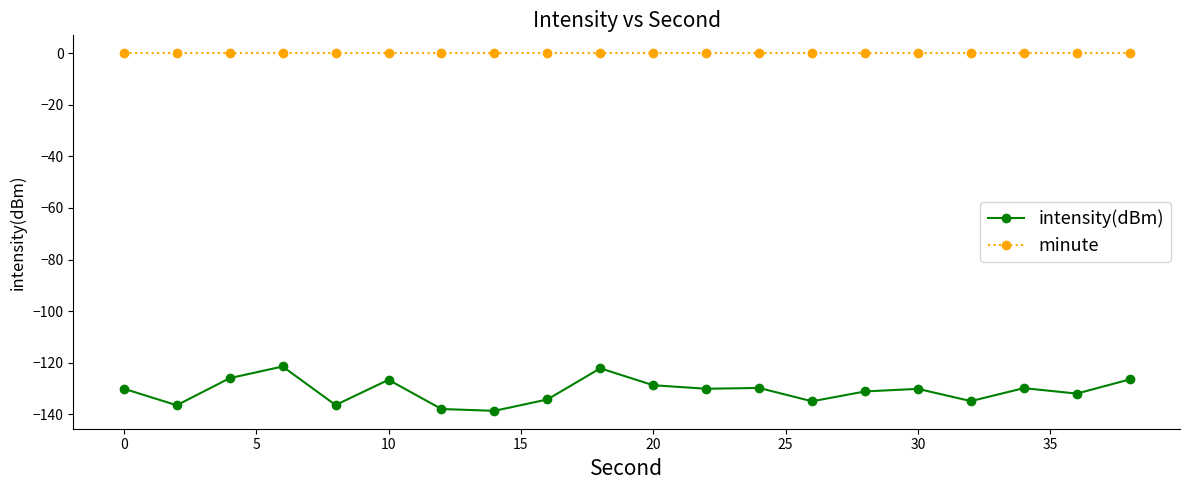

True or false: intensity(dBm) has more than 1 points higher than both neighbors.

True